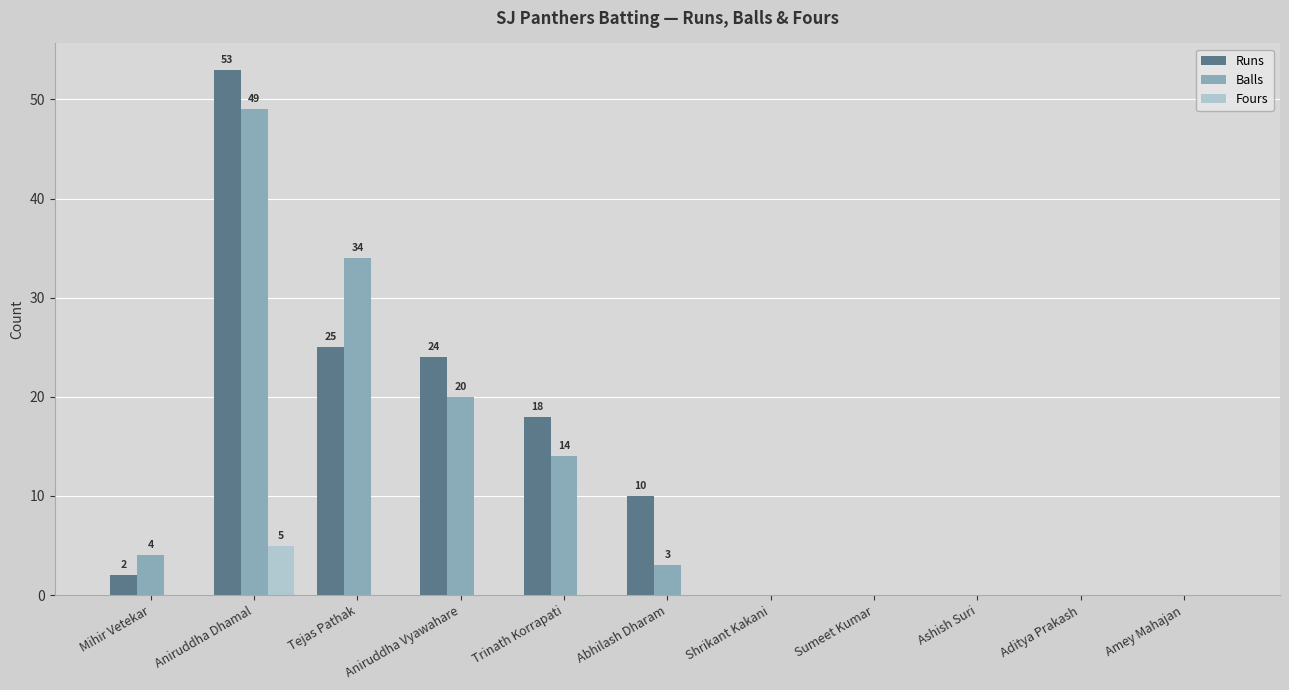

Which series changed the most between Aniruddha Vyawahare and Amey Mahajan?

Runs